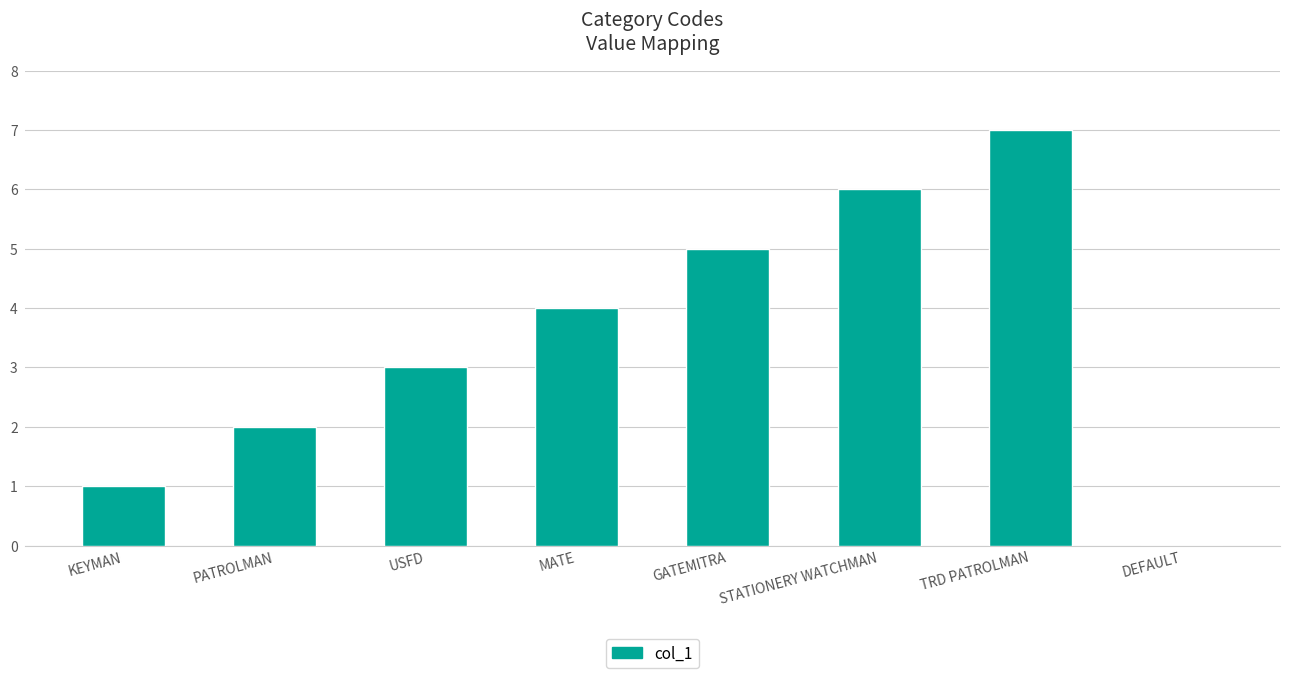

How many values are above zero?

7